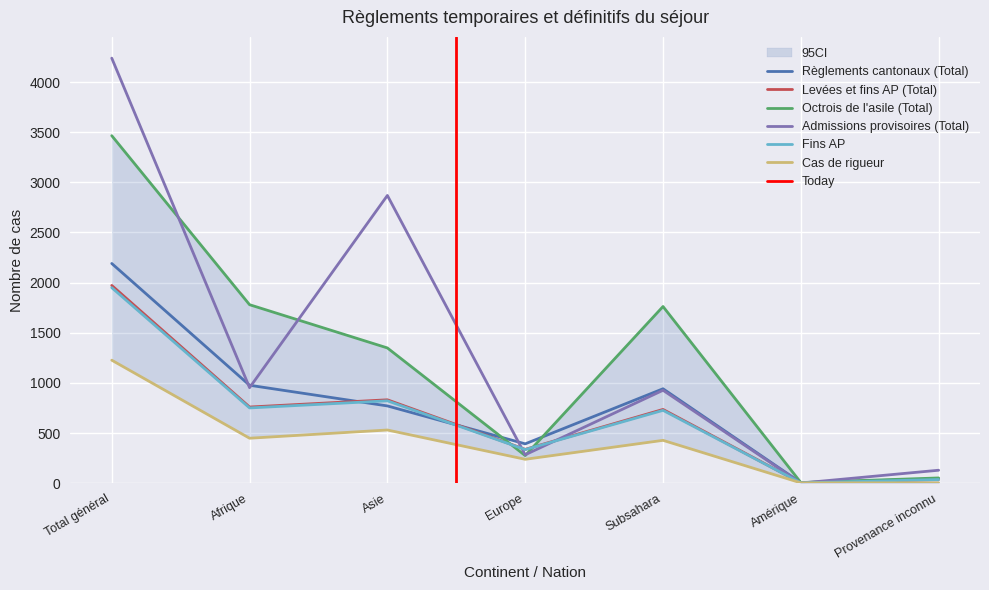

What is the difference between the highest and lowest values at Provenance inconnu?

126